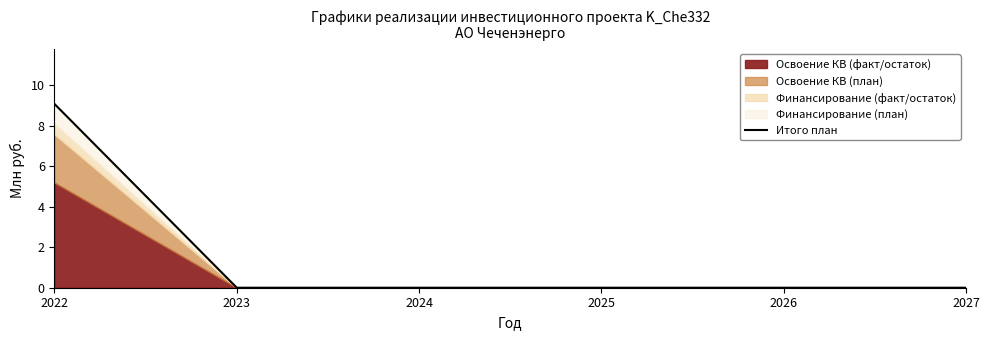

Rank the categories by value from lowest to highest.

2023, 2024, 2025, 2026, 2027, 2022